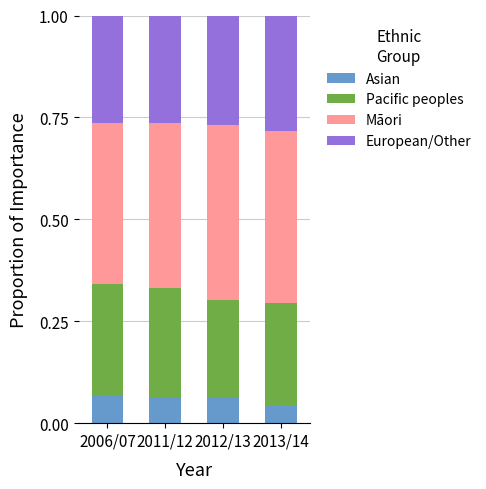

What is the total value across all series at 2006/07?

1.0